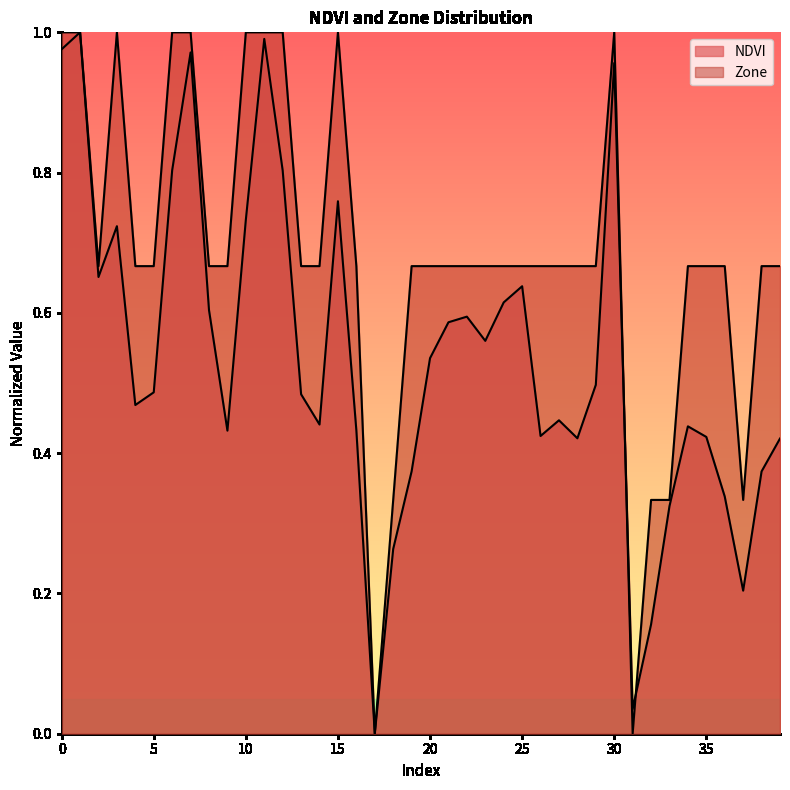

Reading left to right, transcribe all the data shown in this chart.

NDVI: 0=1.0	1=1.0	2=0.7	3=0.7	4=0.5	5=0.5	6=0.8	7=1.0	8=0.6	9=0.4	10=0.7	11=1.0	12=0.8	13=0.5	14=0.4	15=0.8	16=0.4	17=0.0	18=0.3	19=0.4	20=0.5	21=0.6	22=0.6	23=0.6	24=0.6	25=0.6	26=0.4	27=0.4	28=0.4	29=0.5	30=1.0	31=0.0	32=0.2	33=0.3	34=0.4	35=0.4	36=0.3	37=0.2	38=0.4	39=0.4
Zone: 0=1.0	1=1.0	2=0.7	3=1.0	4=0.7	5=0.7	6=1.0	7=1.0	8=0.7	9=0.7	10=1.0	11=1.0	12=1.0	13=0.7	14=0.7	15=1.0	16=0.7	17=0.0	18=0.3	19=0.7	20=0.7	21=0.7	22=0.7	23=0.7	24=0.7	25=0.7	26=0.7	27=0.7	28=0.7	29=0.7	30=1.0	31=0.0	32=0.3	33=0.3	34=0.7	35=0.7	36=0.7	37=0.3	38=0.7	39=0.7